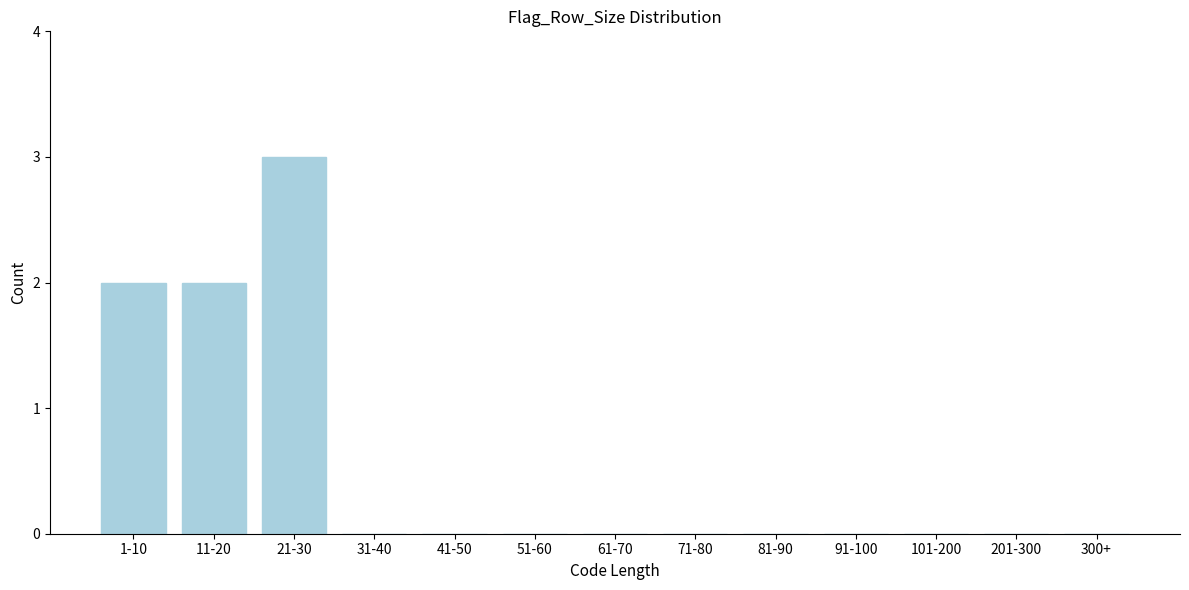

Reading left to right, list all the values displayed in this chart.

1-10=2	11-20=2	21-30=3	31-40=0	41-50=0	51-60=0	61-70=0	71-80=0	81-90=0	91-100=0	101-200=0	201-300=0	300+=0